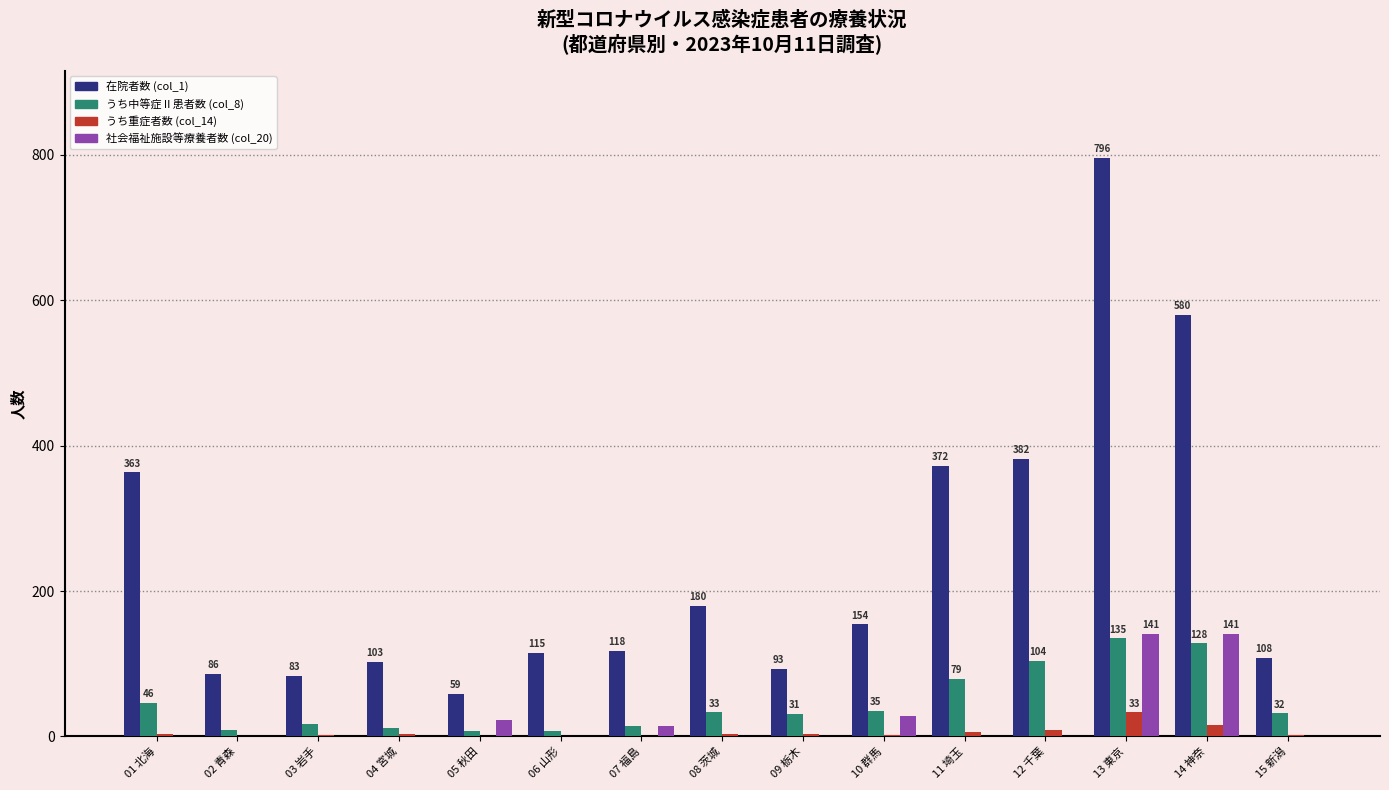

Which series has the largest range (max minus min)?

在院者数 (col_1)